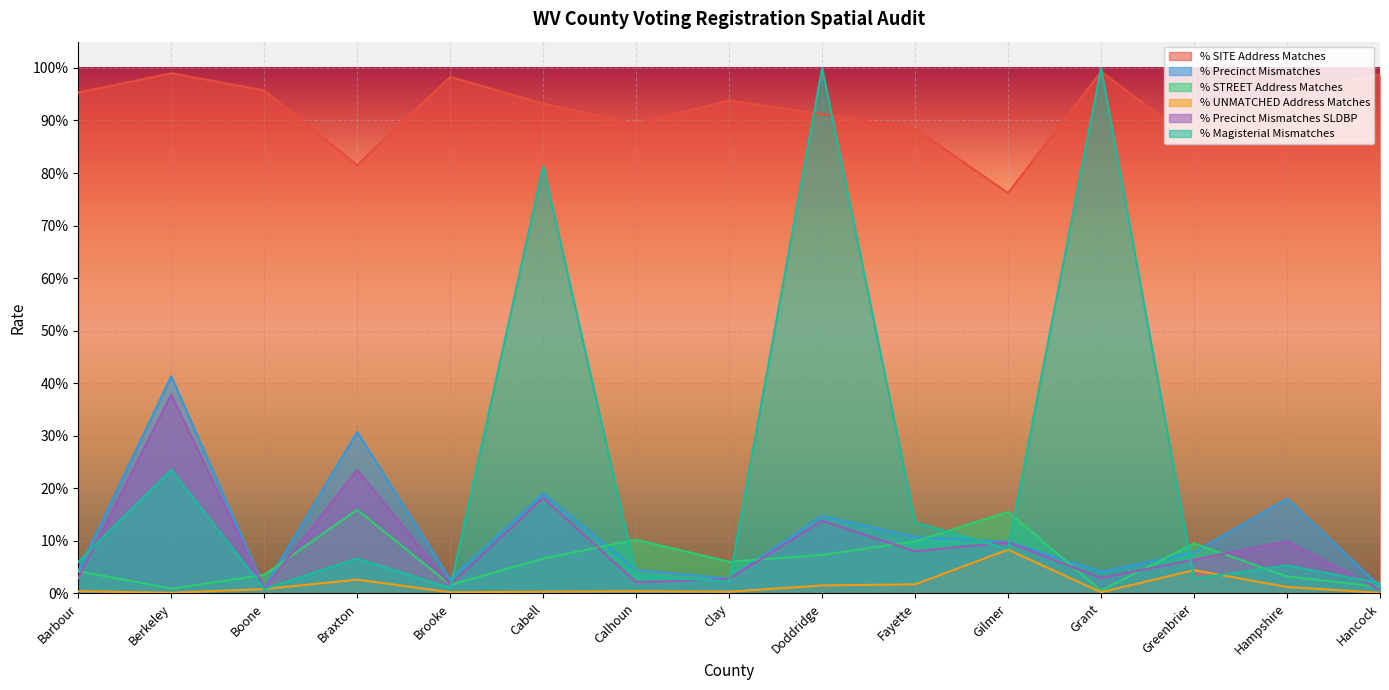

What position from the left is Hancock?

15